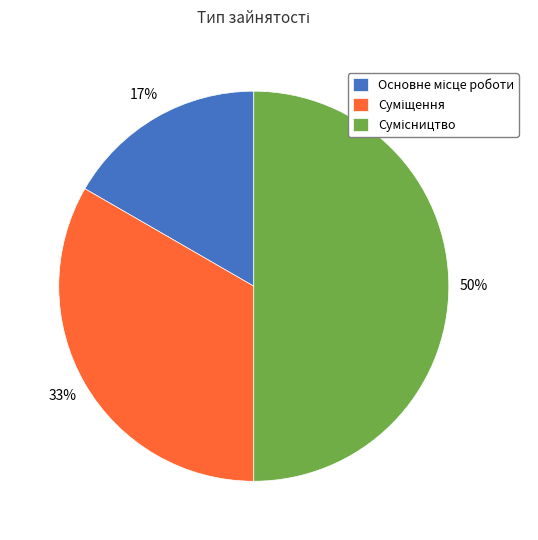

To the nearest percent, what is the difference between the largest and smallest slice percentages?

33%